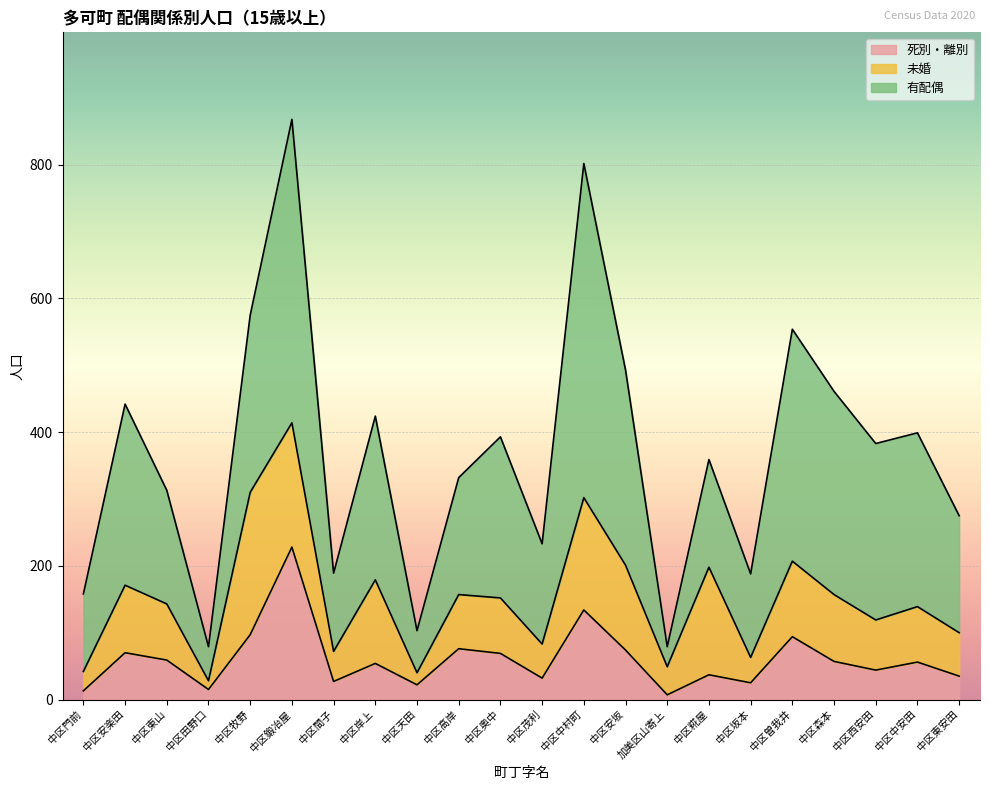

Is it true that 有配偶 equals 272 at 中区東安田?

False